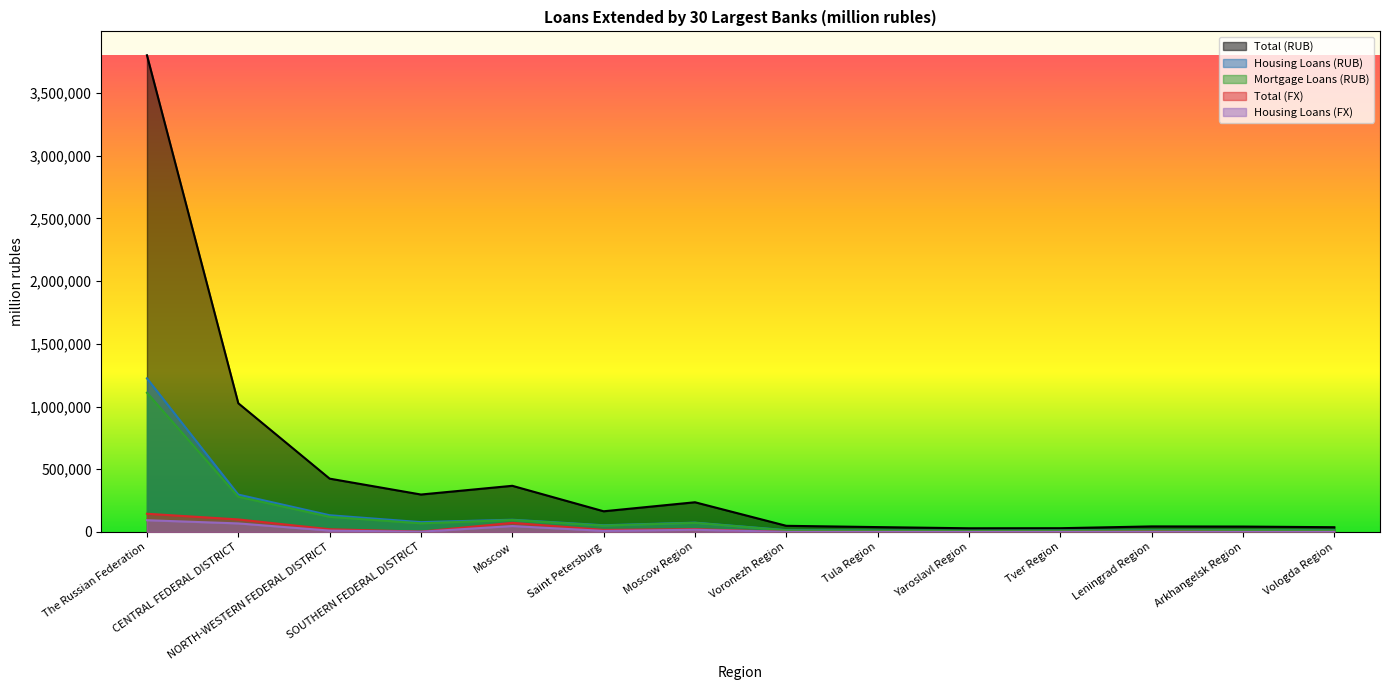

What is the greatest value displayed?

3800494